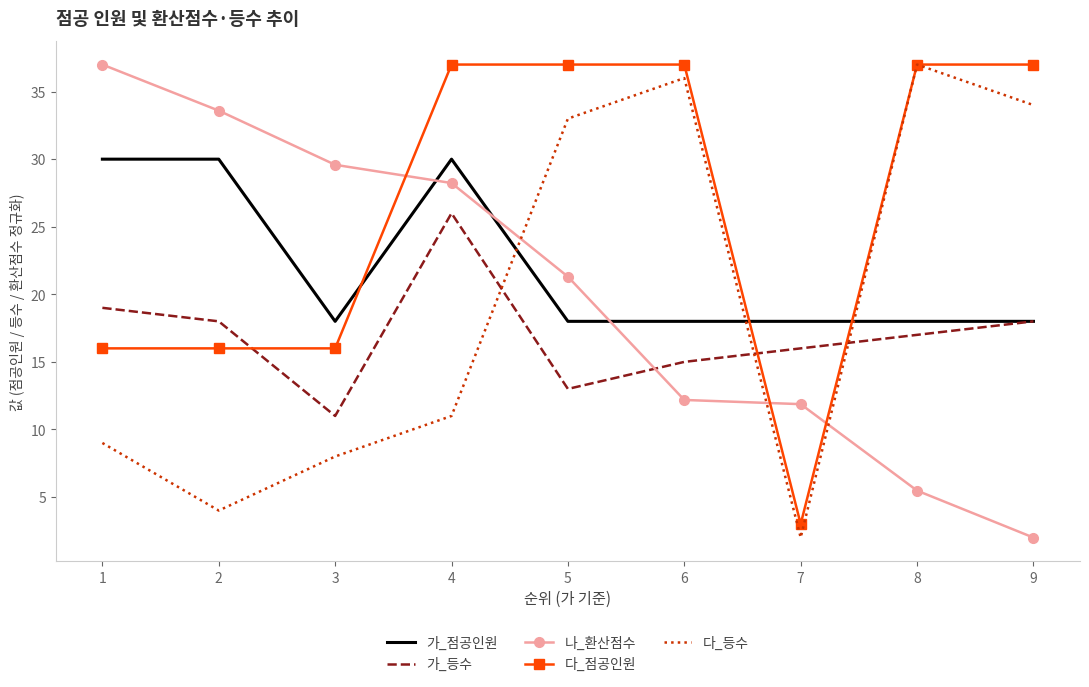

What is the total value across all series at 9?

109.0